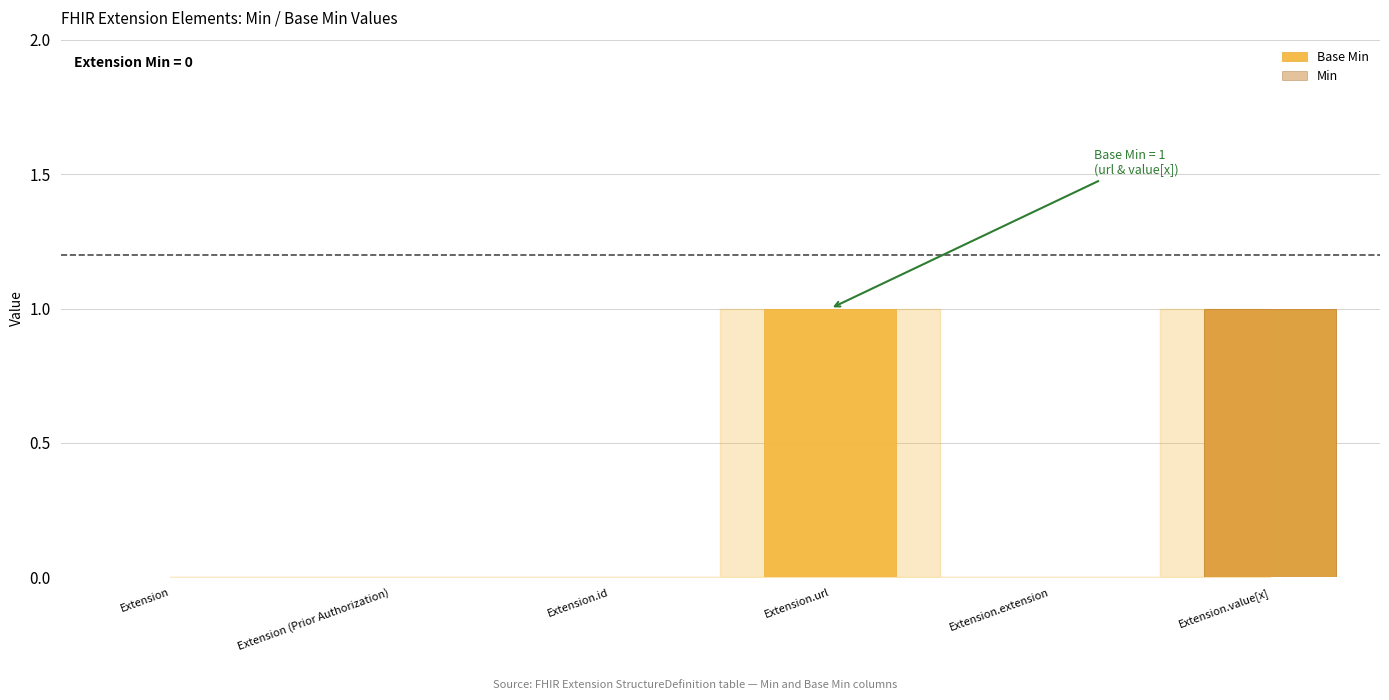

Between Extension and Extension (Prior Authorization), which series saw the biggest shift?

Base Min